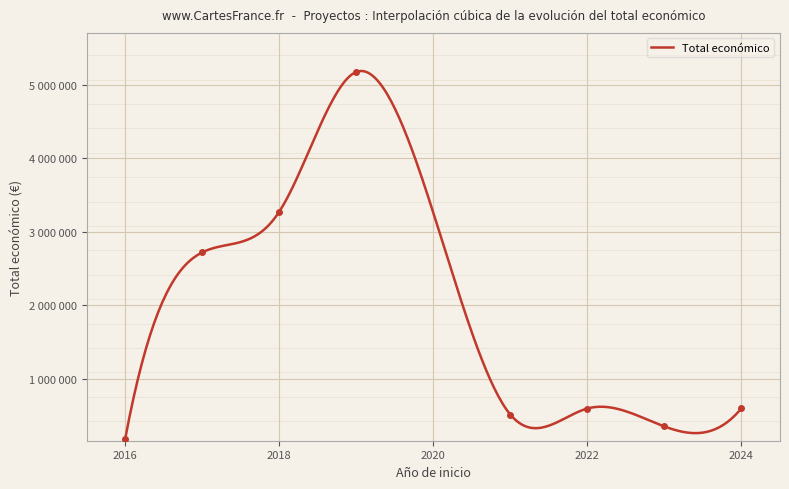

How many lines are shown in the chart?

1